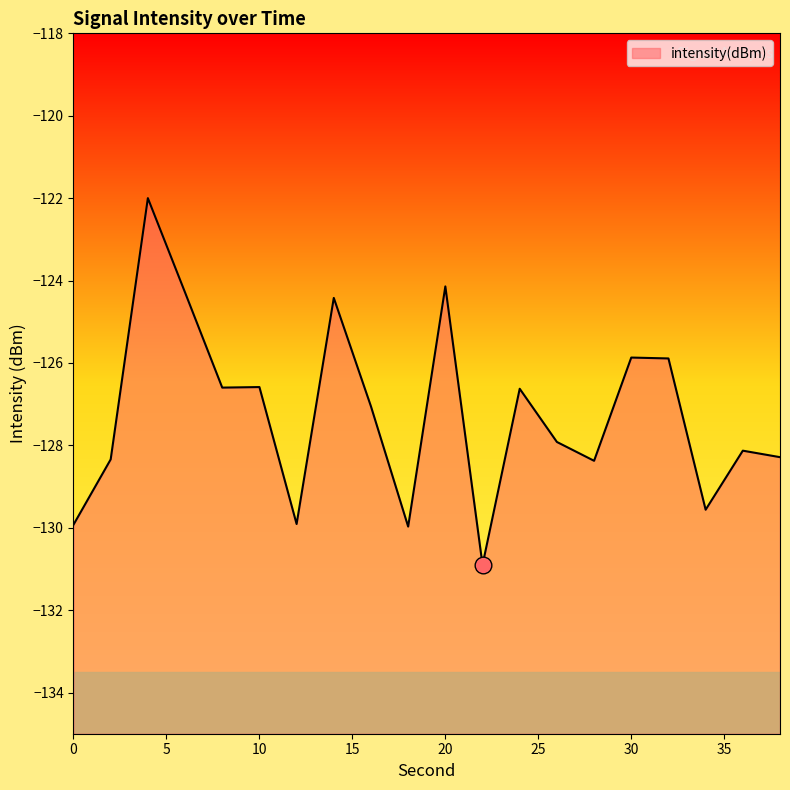

Where is the first local minimum?

8